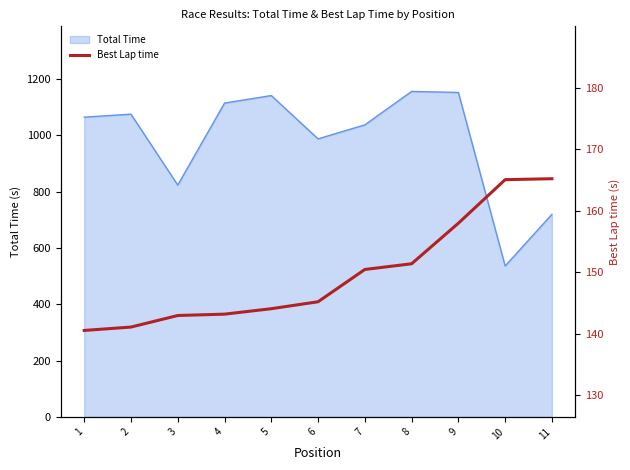

The chart shows a value of 279.8 at 11. True or false?

False